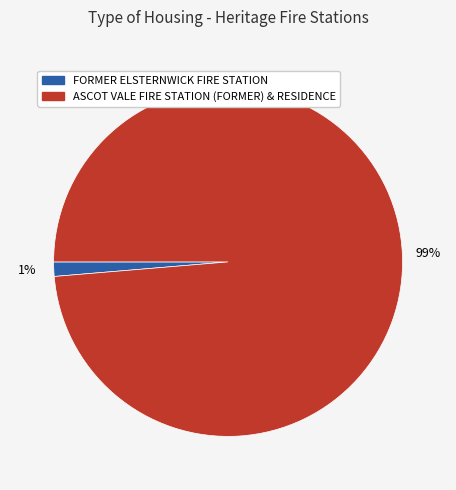

Is it true that FORMER ELSTERNWICK FIRE STATION is 11% of the pie?

False